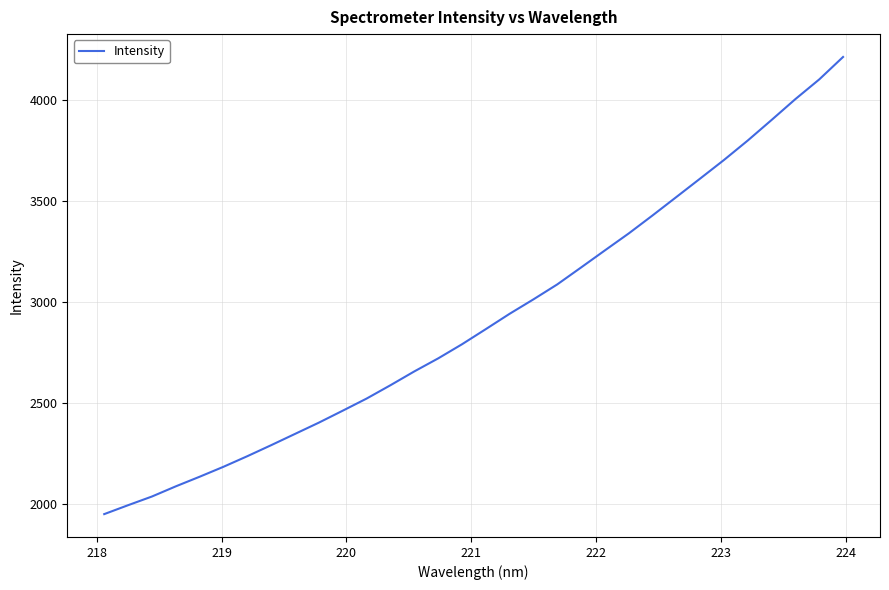

How many series are shown in this chart?

1